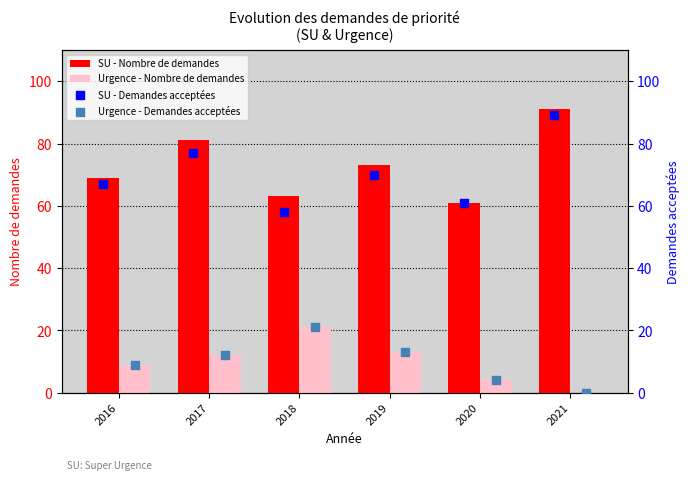

What are all the series names shown in the legend?

SU - Nombre de demandes, Urgence - Nombre de demandes, SU - Demandes acceptées, Urgence - Demandes acceptées